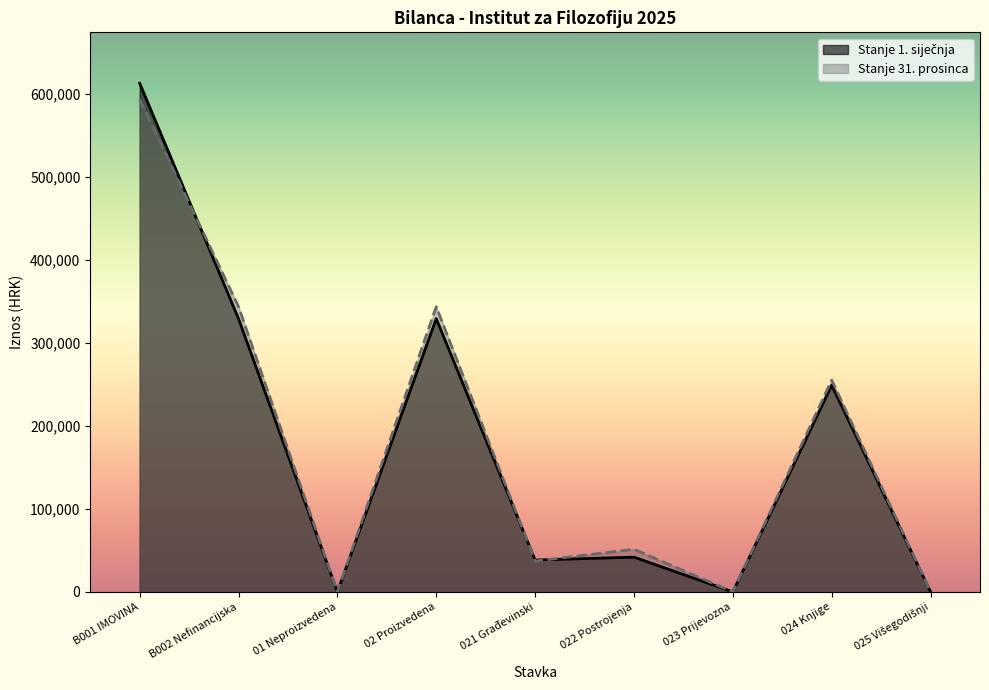

What is the difference between the Stanje 1. siječnja values at 021 Građevinski and 022 Postrojenja?

3479.9